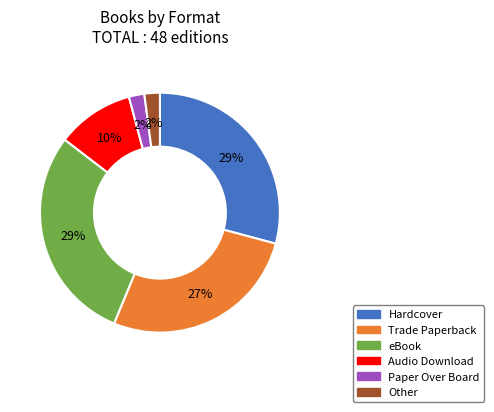

Between Other and Audio Download, which is larger?

Audio Download